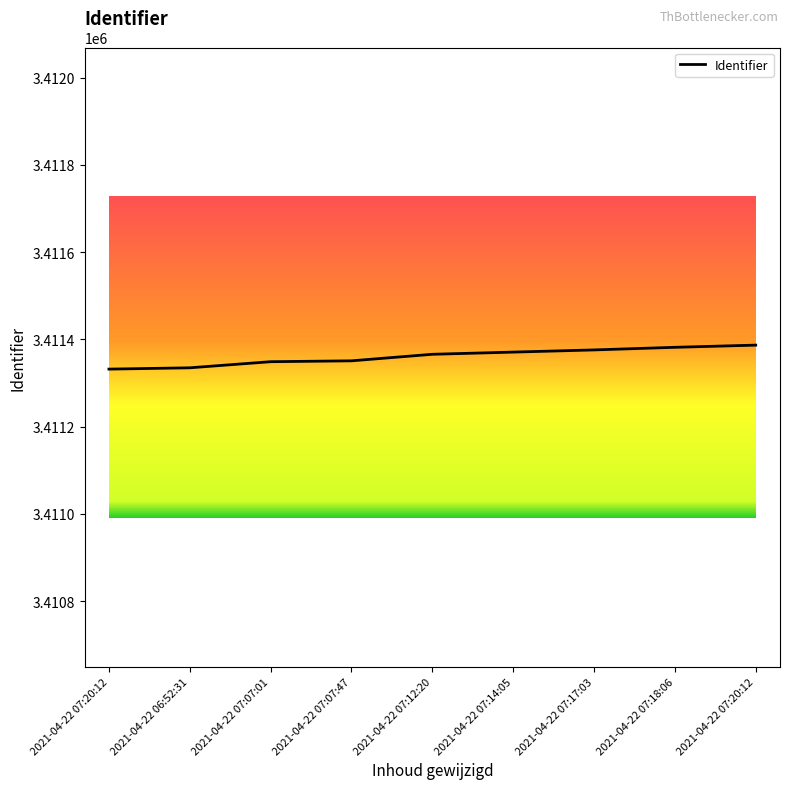

Reading right to left, what are all the values shown in this chart?

3411387	3411382	3411376	3411371	3411366	3411351	3411349	3411335	3411332